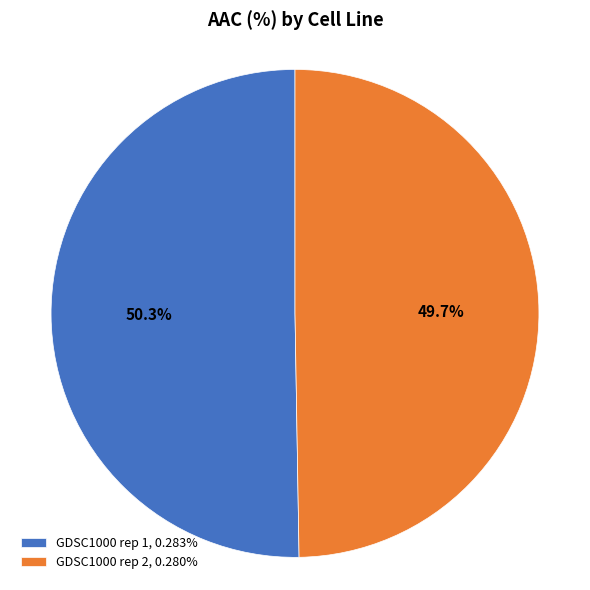

Do GDSC1000 rep 2 and GDSC1000 rep 1 together represent more than half of the pie?

Yes